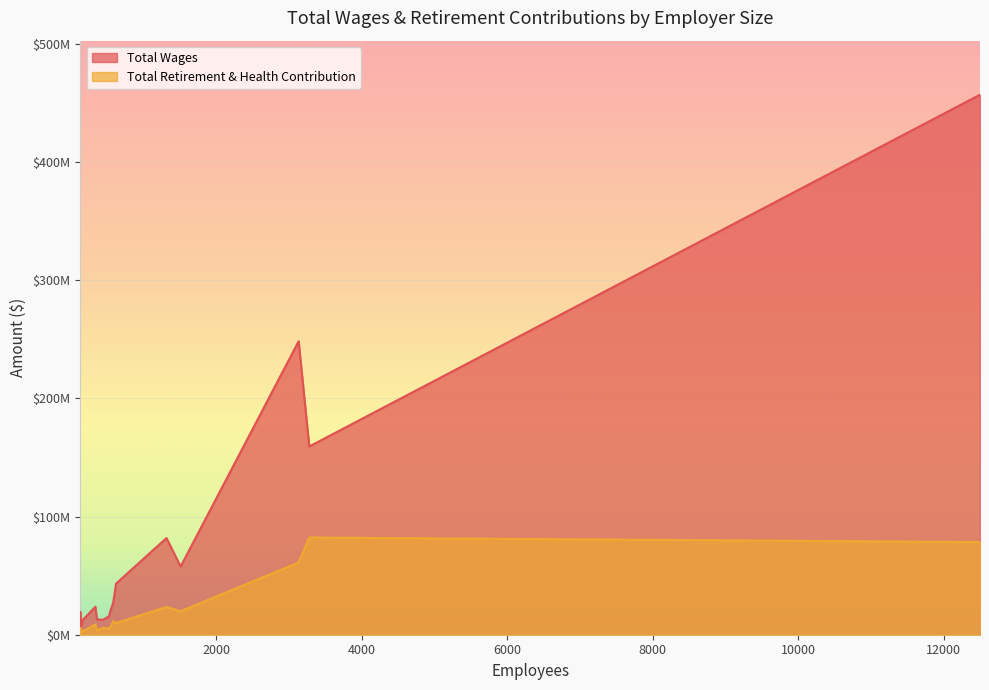

How many lines are shown in the chart?

2